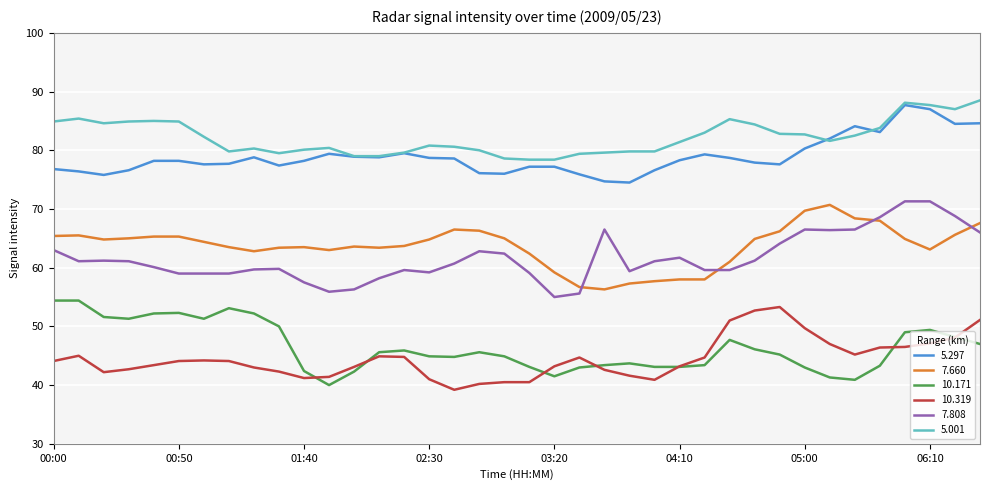

How many times do 5.001 and 5.297 cross each other?

2